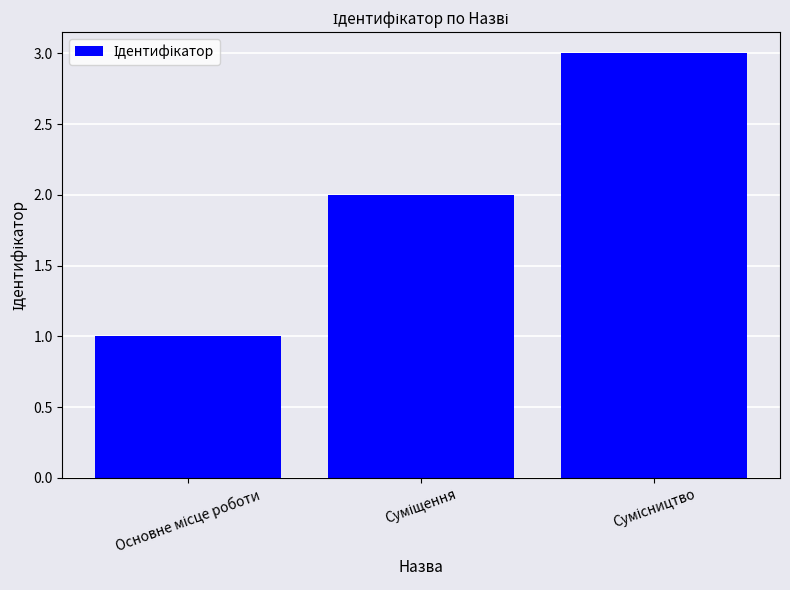

What is the sum of all values?

6